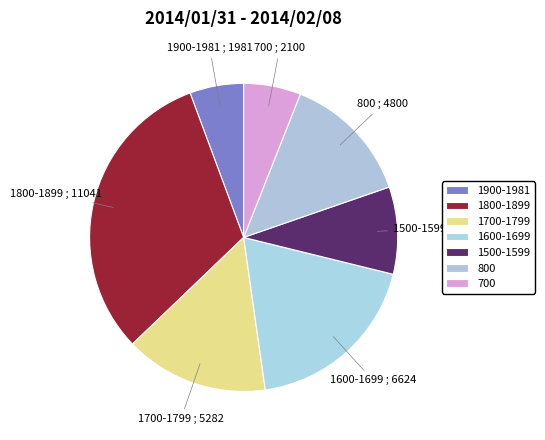

Does 800 account for over 50% of the chart?

No